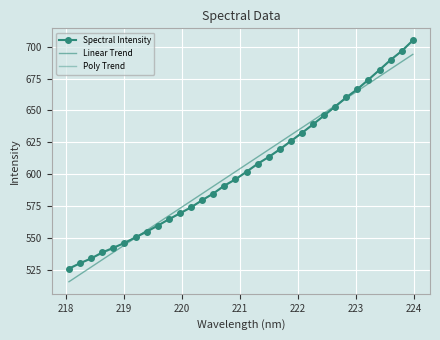

Which series has the widest spread of values?

Spectral Intensity